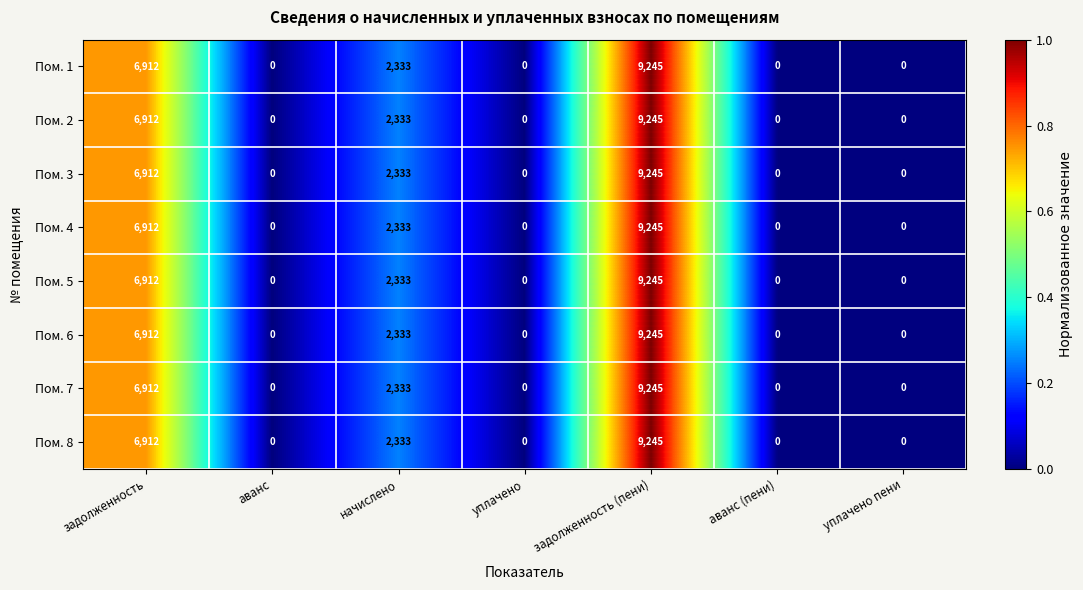

At how many categories does at least one series exceed 454?

3